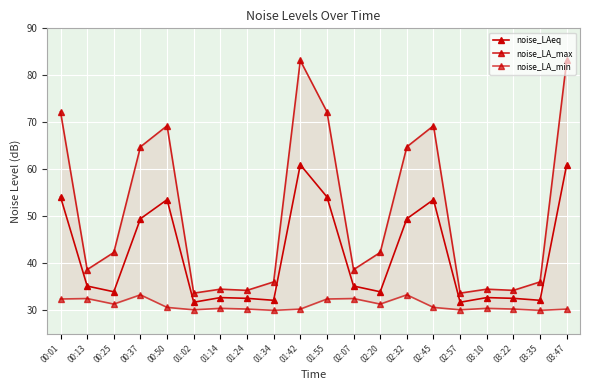

True or false: noise_LA_max has more than 0 interior local peaks.

True